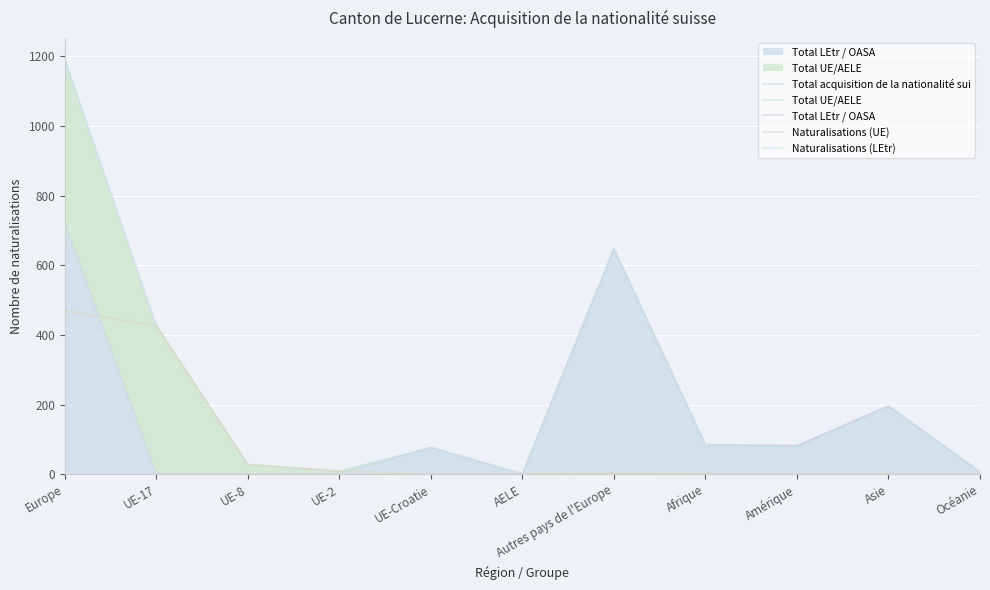

Does the chart display data point markers on the line(s)?

No